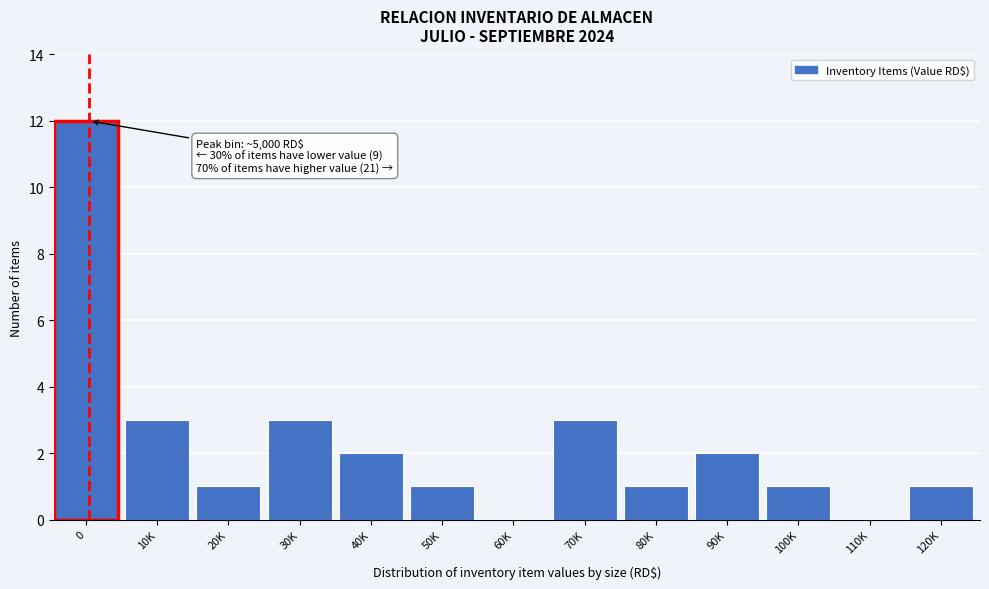

Reading left to right, extract all data points from this chart.

0=12	10K=3	20K=1	30K=3	40K=2	50K=1	60K=0	70K=3	80K=1	90K=2	100K=1	110K=0	120K=1